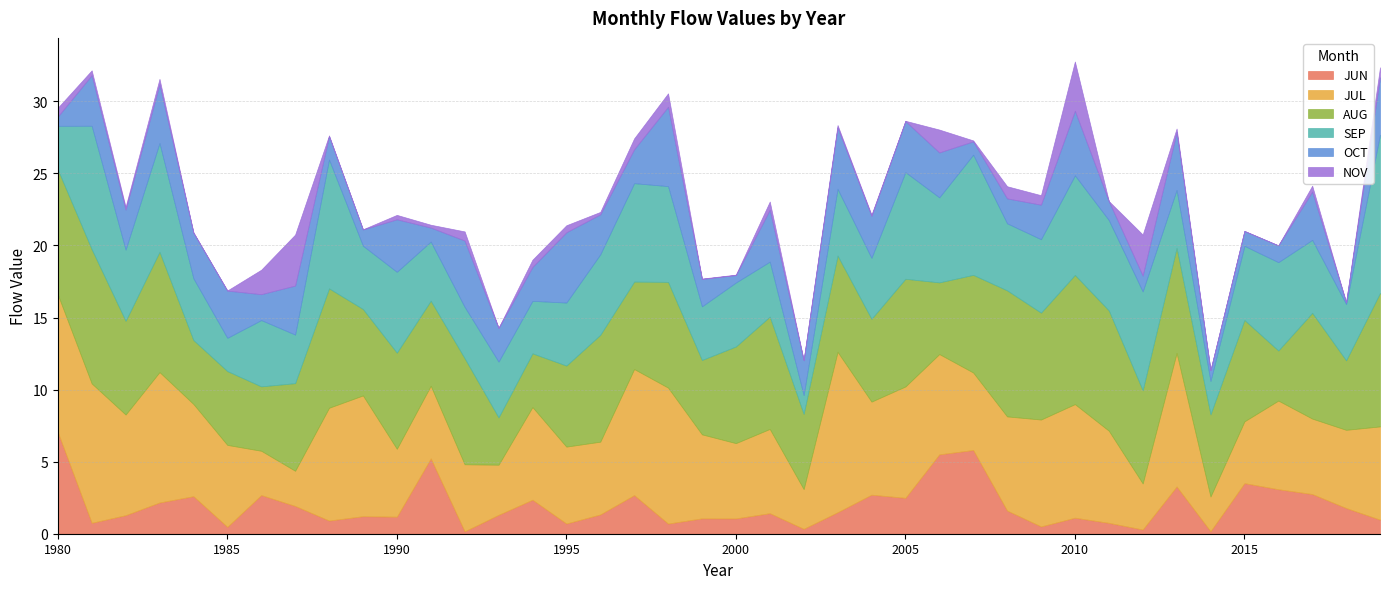

What is the value of the JUN point at the 2nd from the left?

0.8